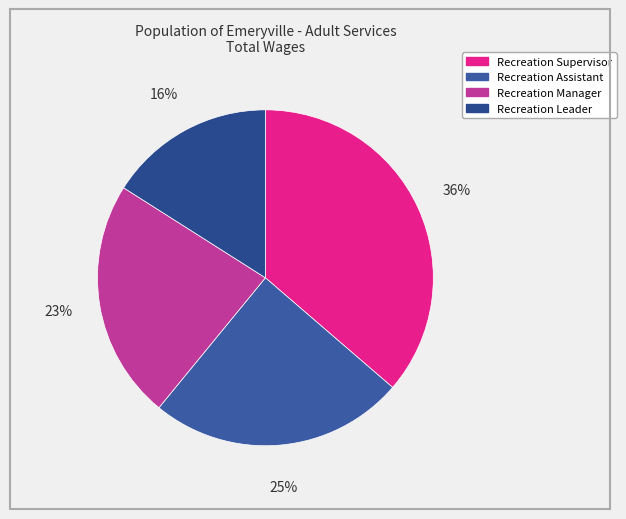

To the nearest percent, what is the difference between the Recreation Assistant and Recreation Manager slice percentages?

2%